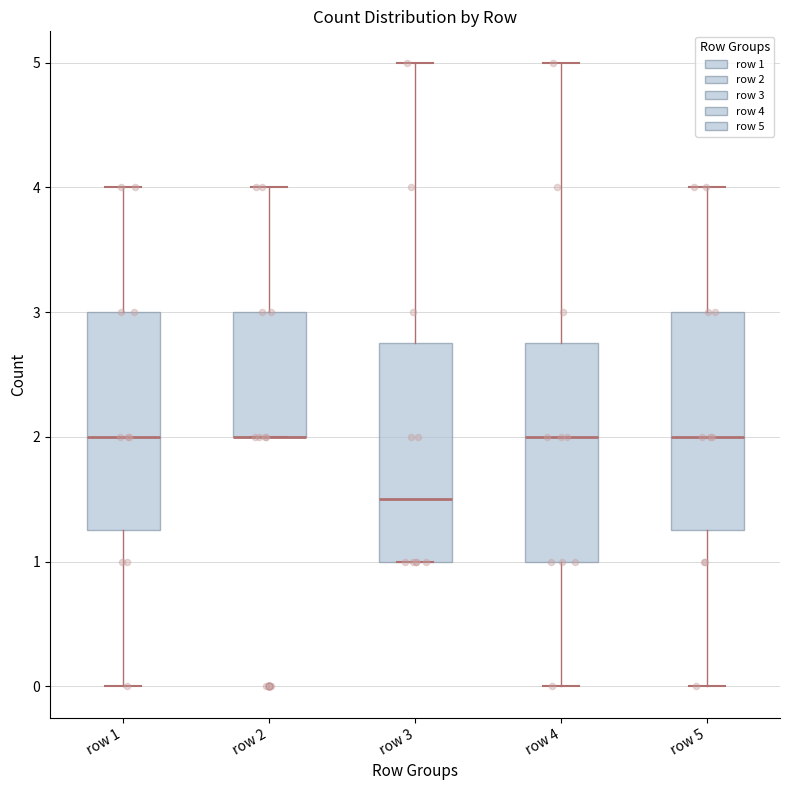

Reading left to right, transcribe this box plot: for each box, give where its median line is, the range the box spans, and where its two whiskers end, as read against the y-axis. The values are not printed on the chart, so give them approximately, as read against the axis.

row 1: median 2.0, box 1.3 to 3.0, whiskers 0.0 to 4.0
row 2: median 2.0 (drawn on the box's lower edge), box 2.0 to 3.0, whiskers 2.0 to 4.0
row 3: median 1.5, box 1.0 to 2.8, whiskers 1.0 to 5.0
row 4: median 2.0, box 1.0 to 2.8, whiskers 0.0 to 5.0
row 5: median 2.0, box 1.3 to 3.0, whiskers 0.0 to 4.0